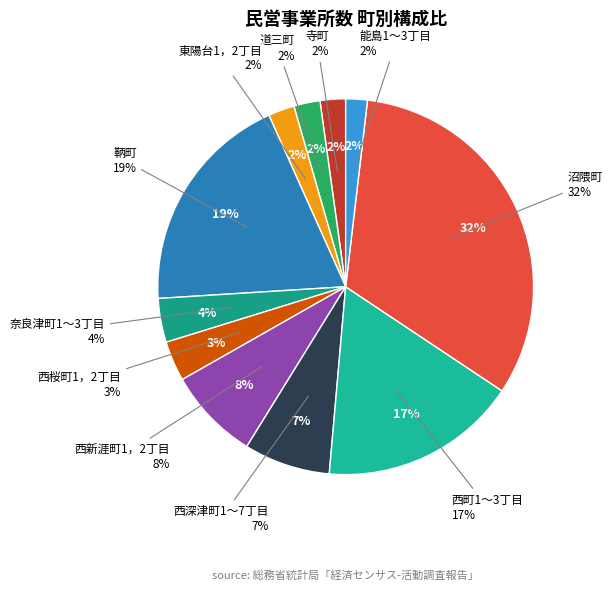

Count the number of slices in the pie.

11